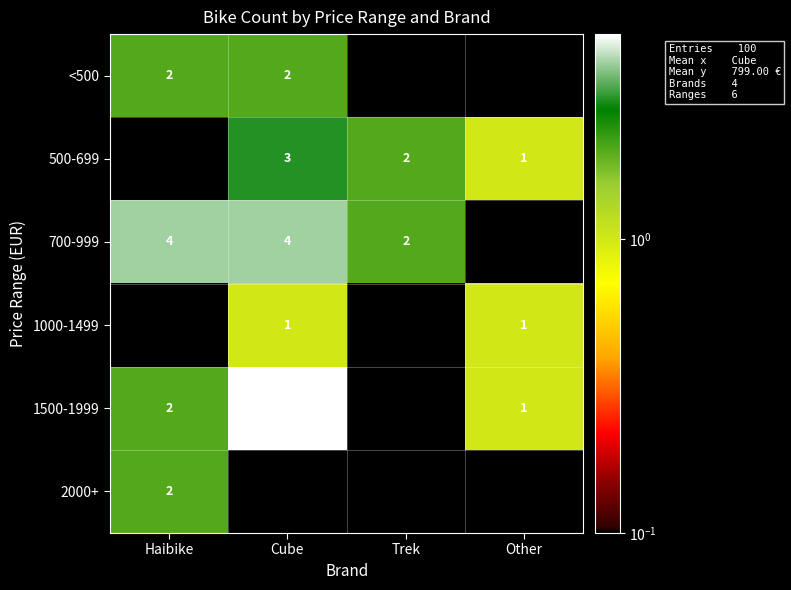

The value of <500 at Cube is 1.1. True or false?

False